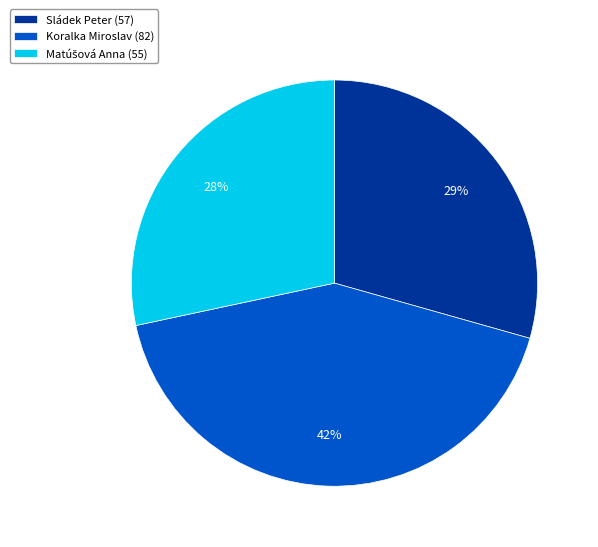

Between Sládek Peter (57) and Koralka Miroslav (82), which is larger?

Koralka Miroslav (82)